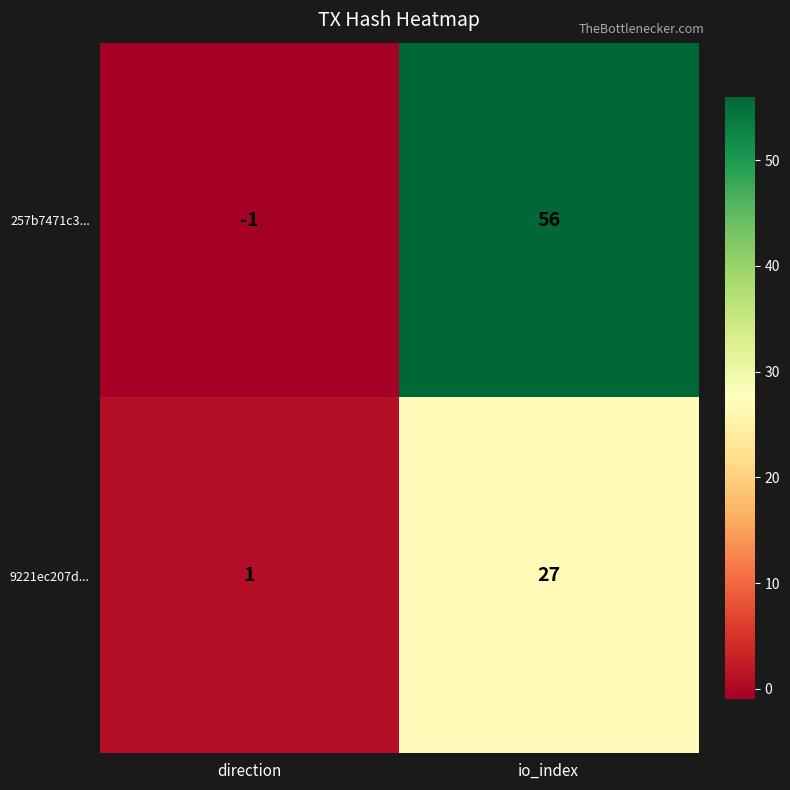

The 9221ec207d... series shows 1 at direction. True or false?

True